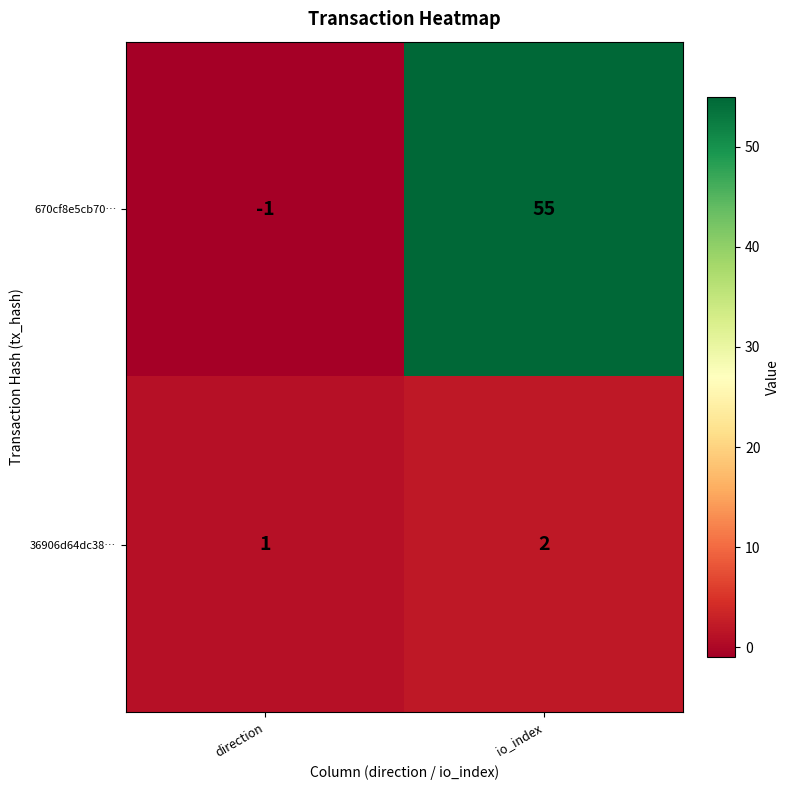

Rank the series by their maximum value, from lowest to highest.

36906d64dc38…, 670cf8e5cb70…